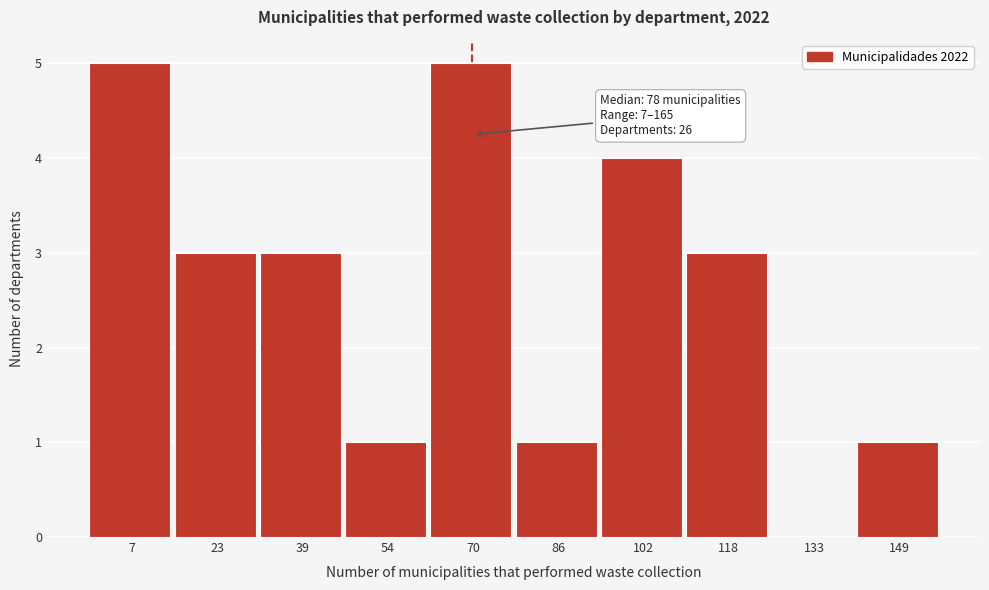

The chart shows a value of 5 at 7. True or false?

True